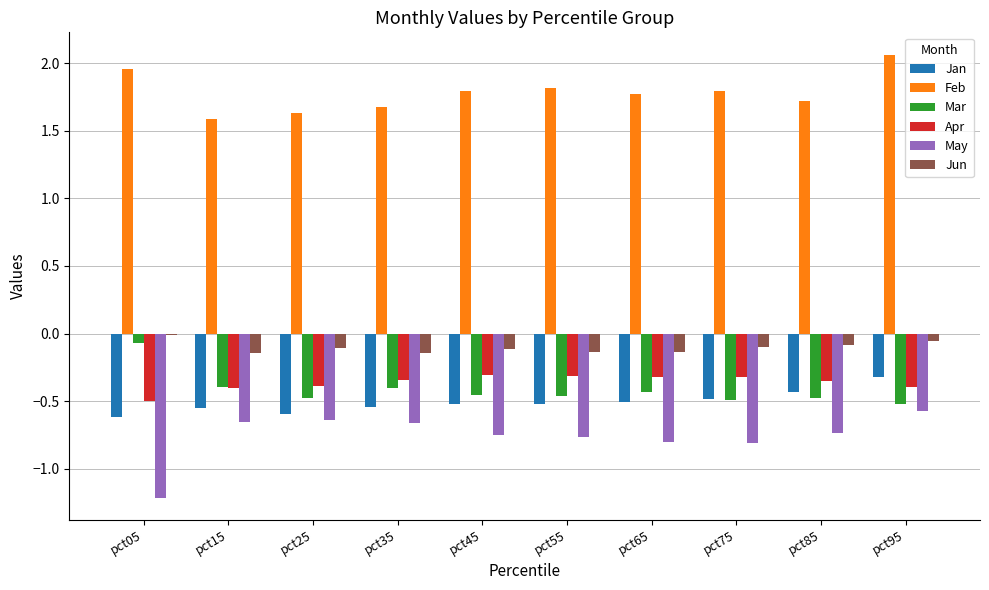

Count the number of categories in the chart.

10